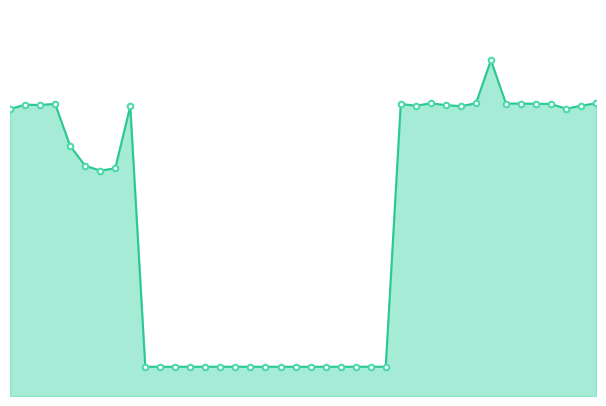

List the labels in order of value, largest first.

G210120A2, G150219C2, G180924A2, G280722A2, G220420A2, G210125A2, G230719A2, G050423A2, G120319A2, G240123A2, G040220A2, G050221A2, G180620A2, G260122A2, G120521A2, G180723A2, G060224A2, G240321A2, G020524A2, G051217B2, G051217C2, G051217E2, G051217D2, G090312D1, G090312E1, G090312F1, G090312G1, G090312H1, G090312I1, G090312J1, G090312K1, G090312L1, G090312M1, G090312N1, G090312O1, G090312P1, G090312Q1, G090312R1, G090312S1, G090312T1